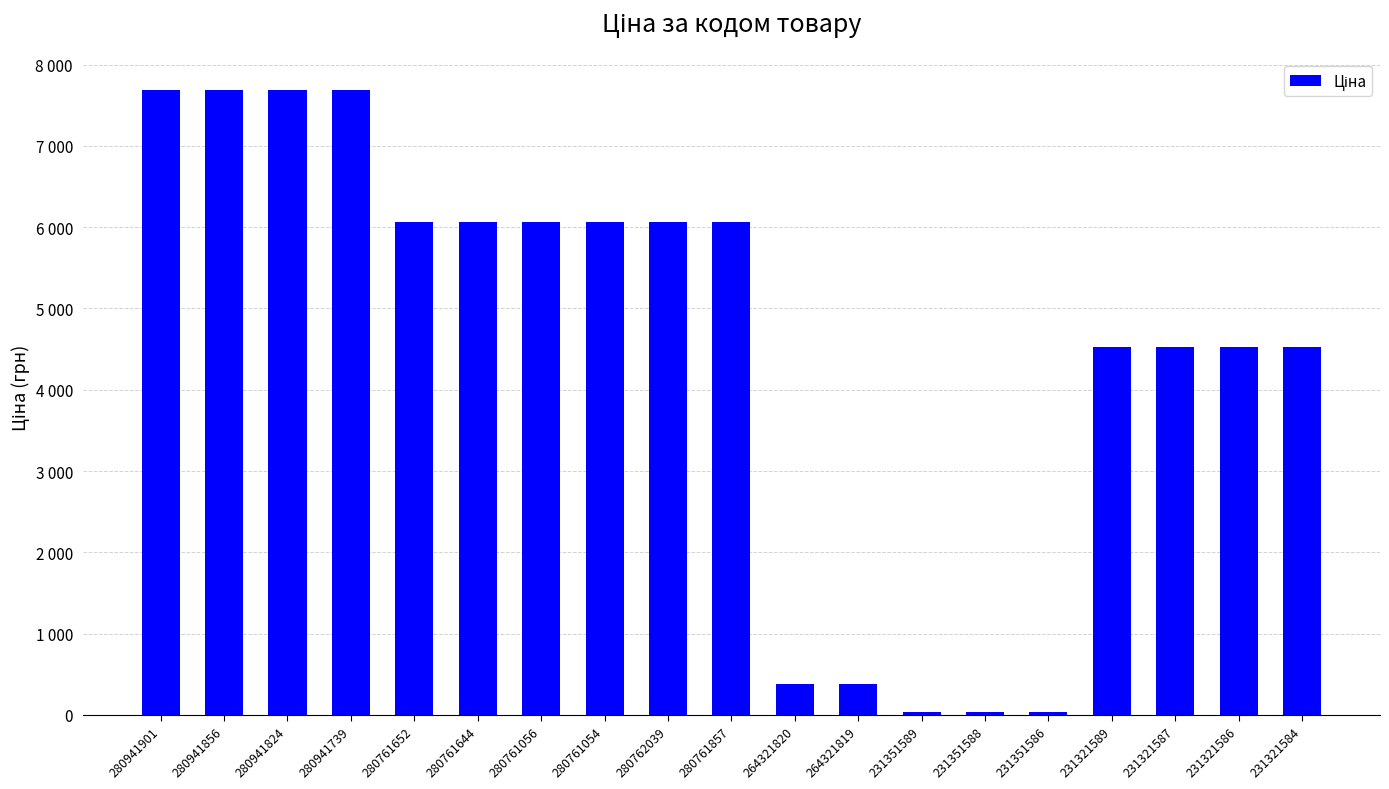

Does the chart contain any negative values?

No